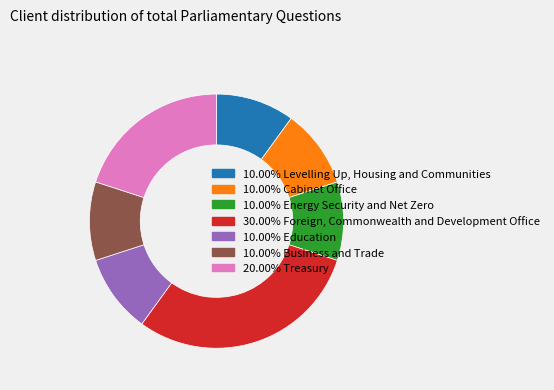

Is there a majority slice in this chart?

No